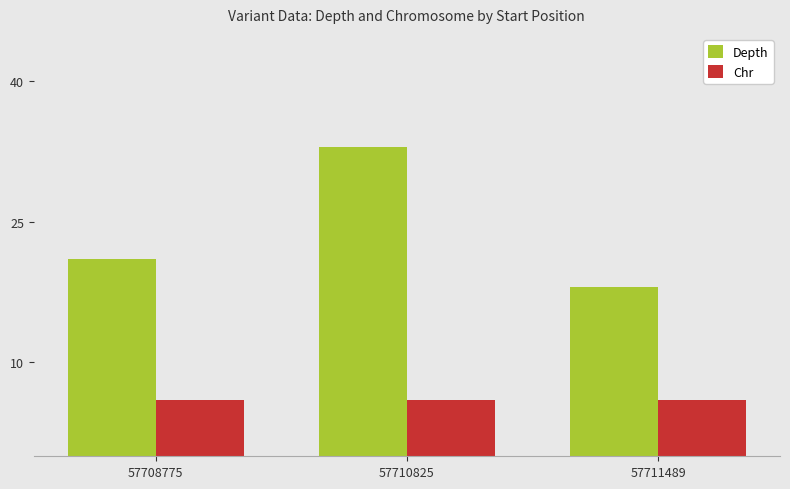

How many bars are there in total?

6